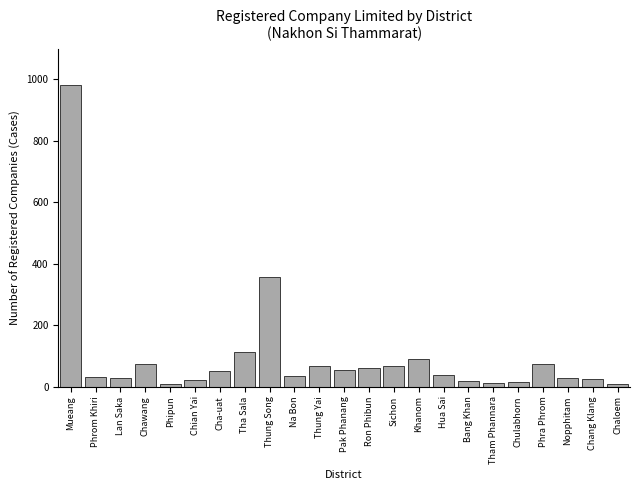

Between Thung Song and Pak Phanang, which is larger?

Thung Song